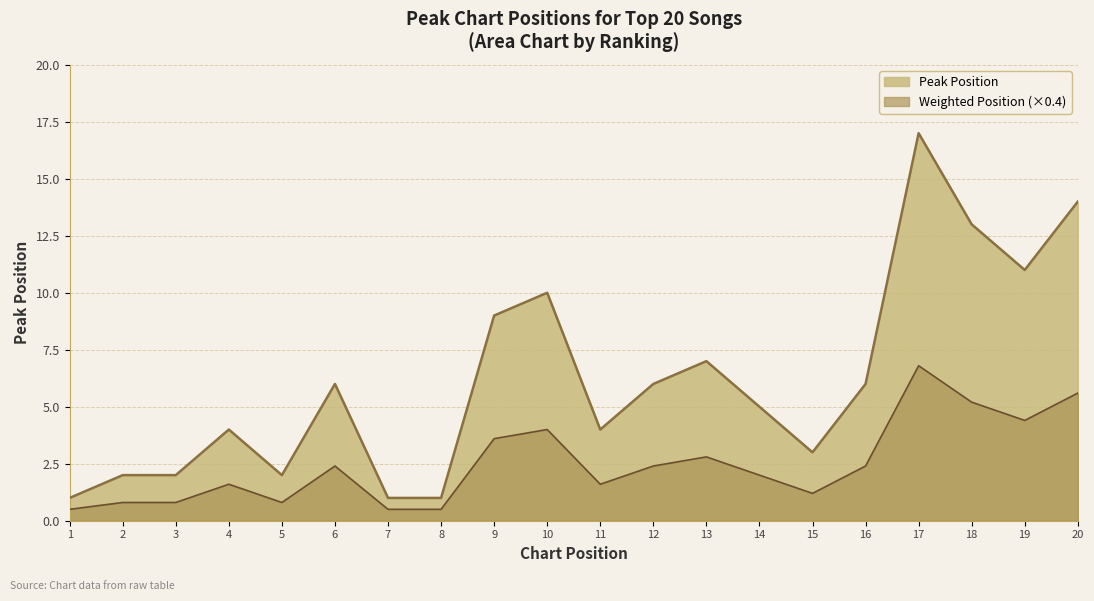

How many lines are shown in the chart?

2